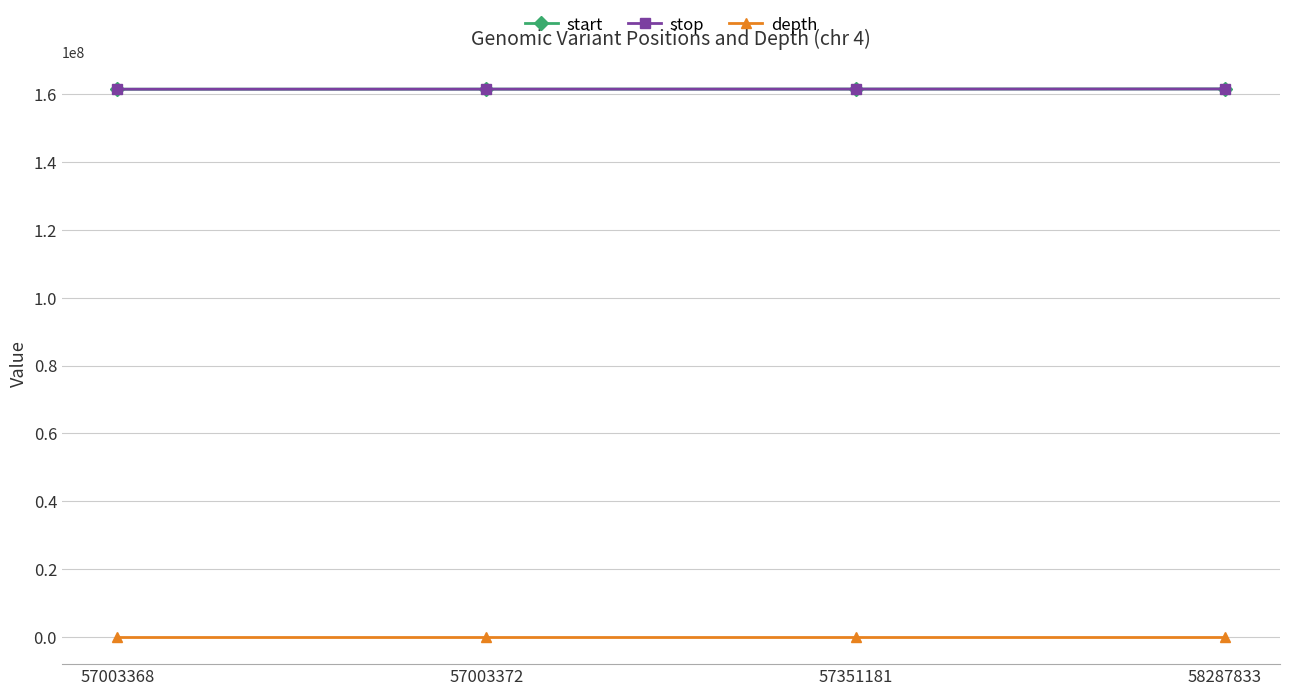

True or false: stop and depth cross at least once.

False